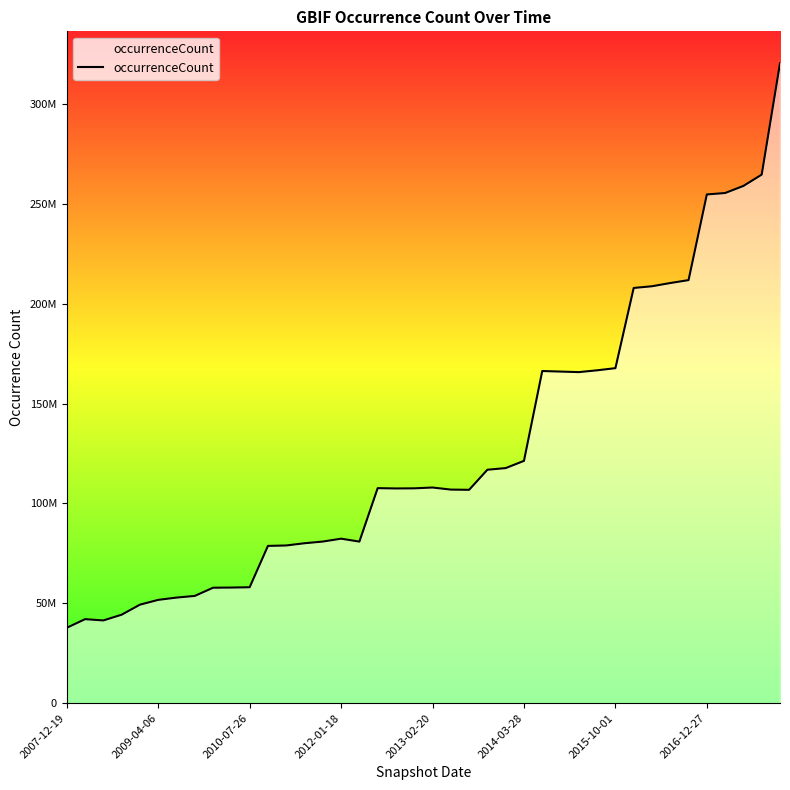

How many interior local valleys (lower than both neighbors) does the data have?

5